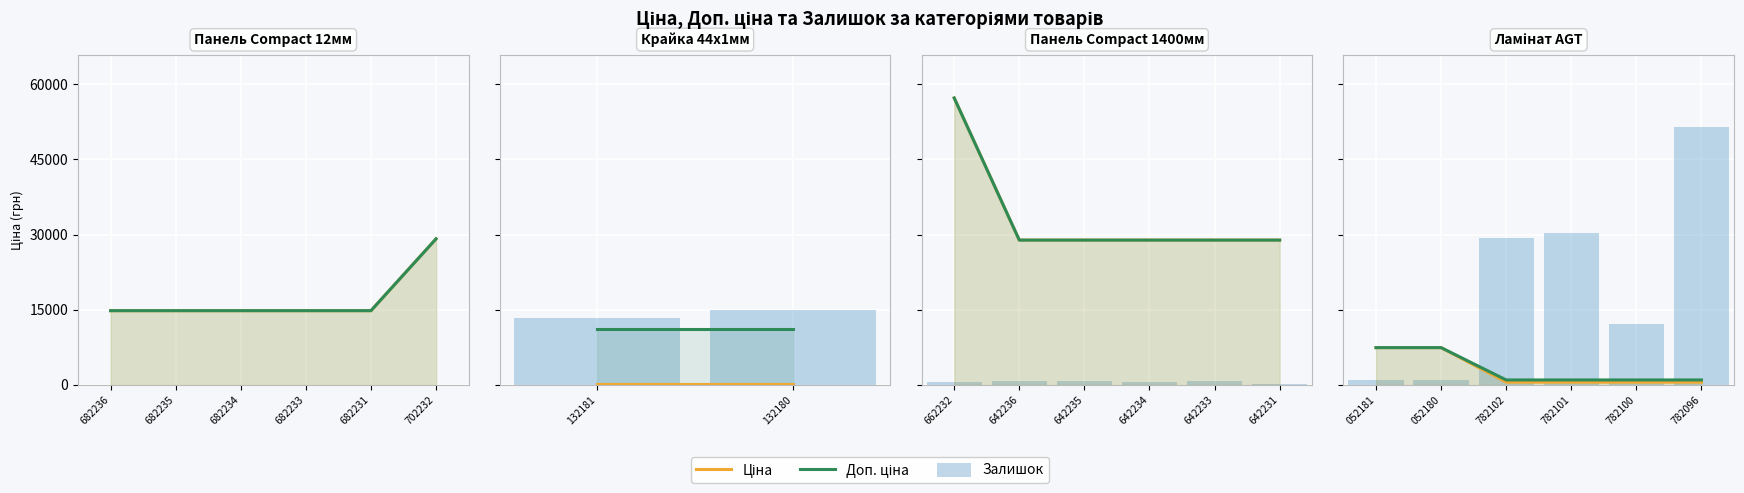

How many groups of bars are there?

6